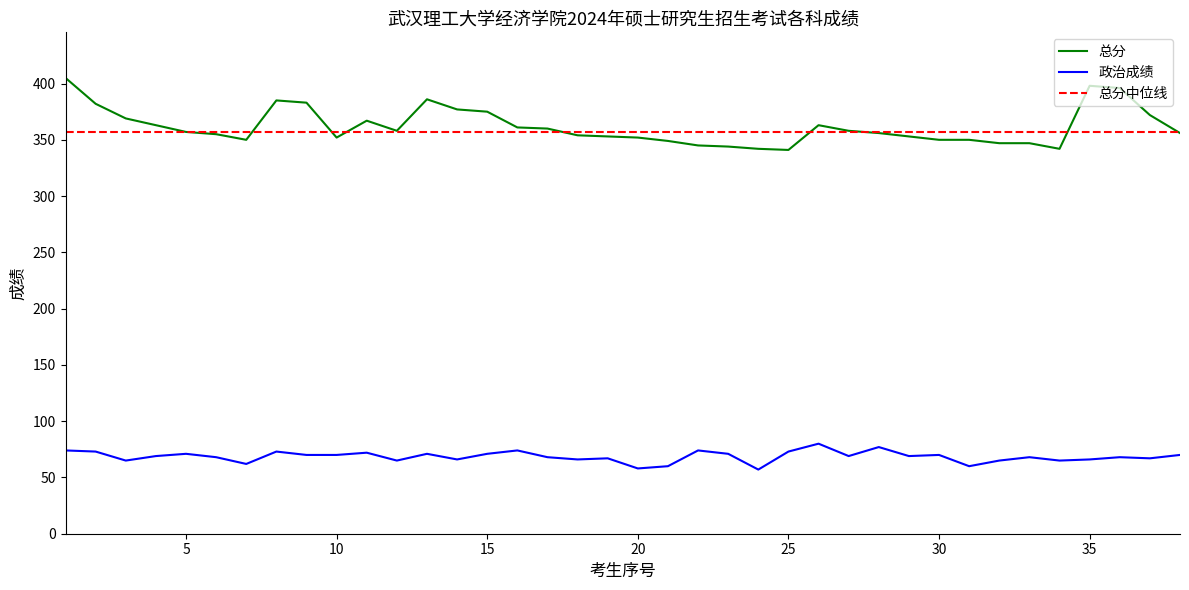

What is the difference between the highest and lowest values at 4?

294